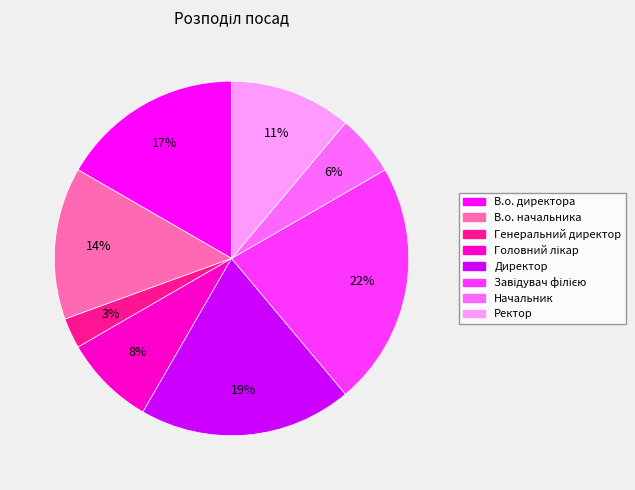

Which has a higher value, Генеральний директор or В.о. начальника?

В.о. начальника